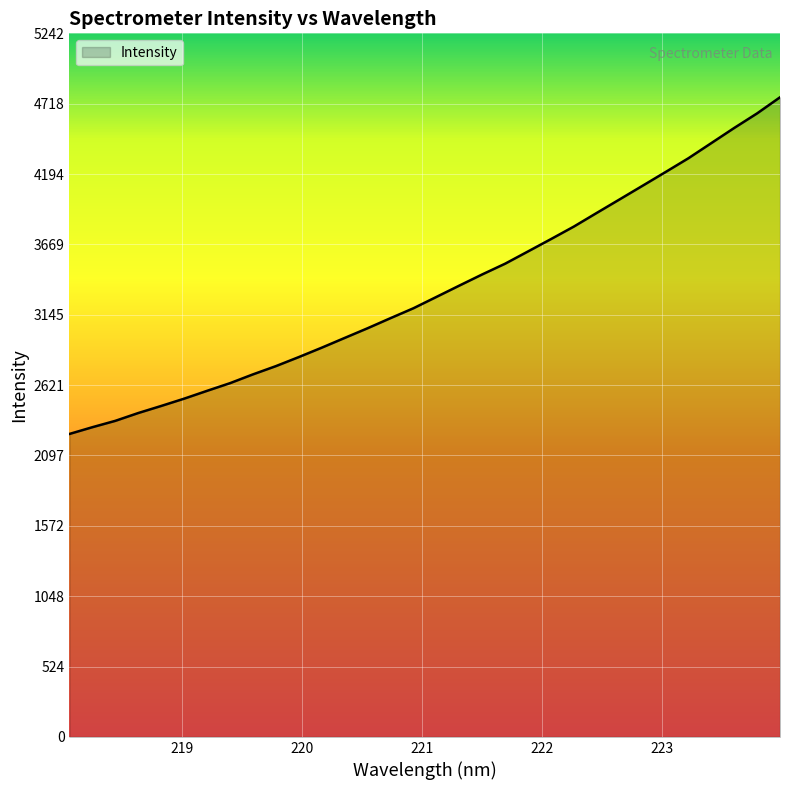

What is the difference between the maximum and minimum values?

2508.8